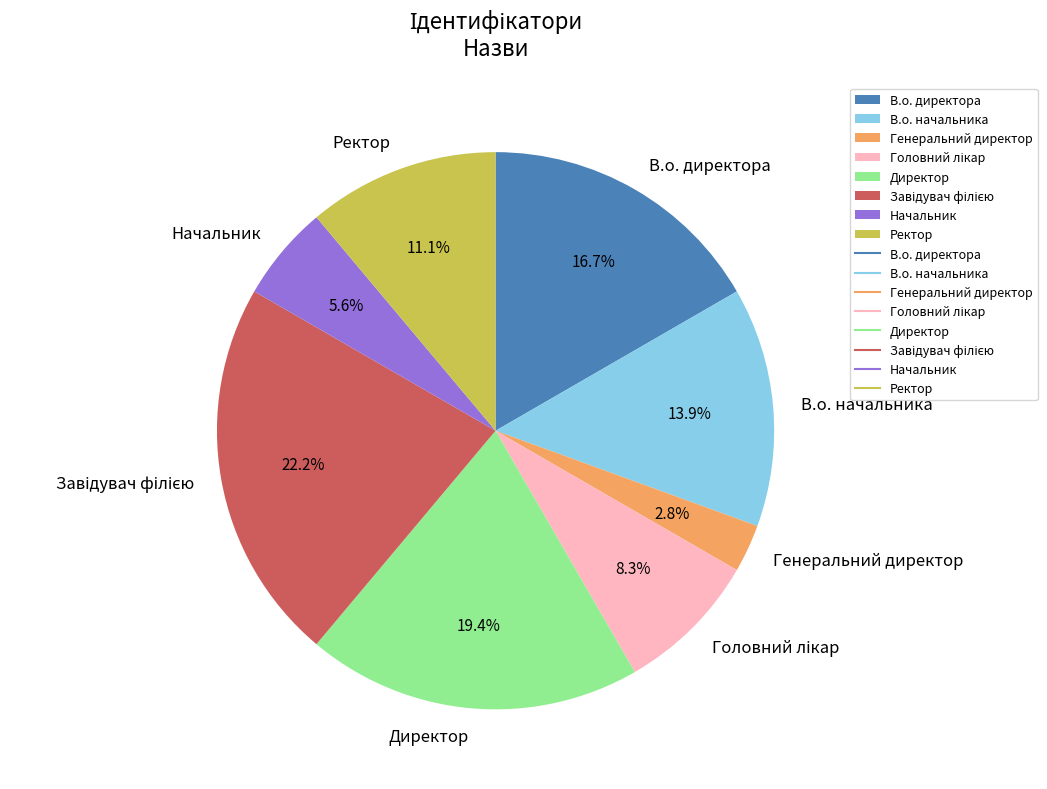

The Директор slice represents 29% of the pie. True or false?

False